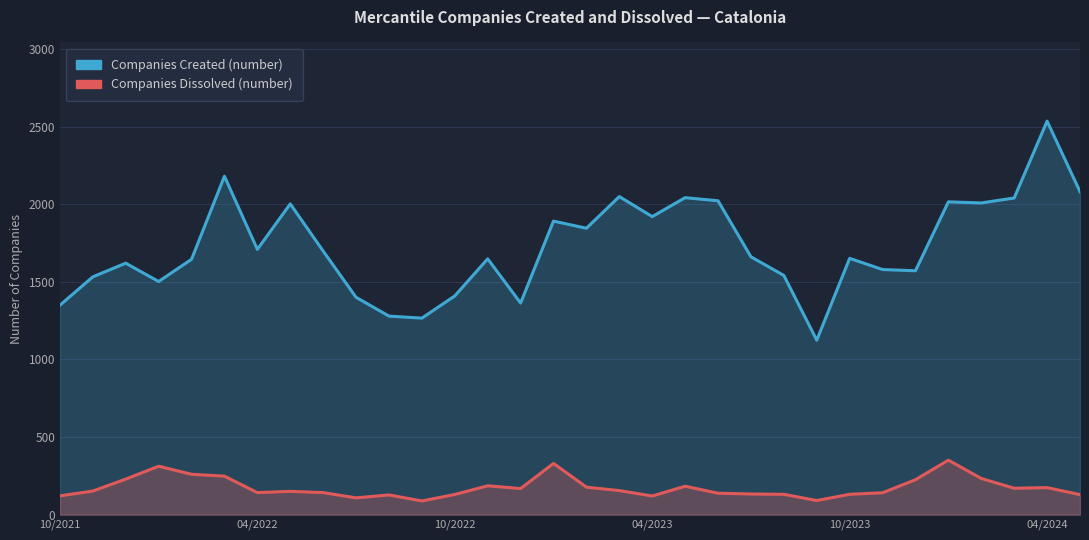

What is the sum of the Companies Dissolved (number) values at 9 and 15?

438